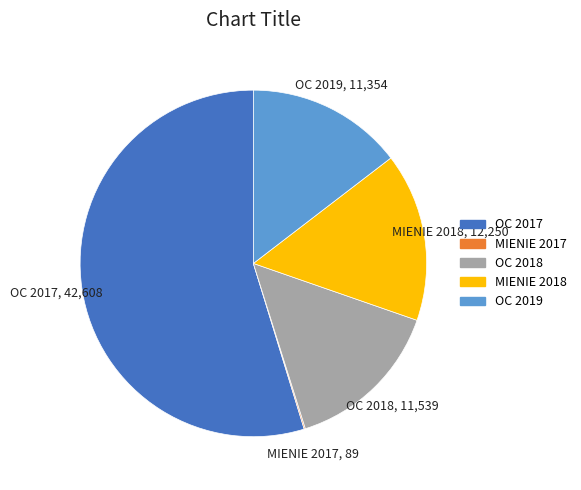

Is it true that MIENIE 2018 is 16% of the pie?

True